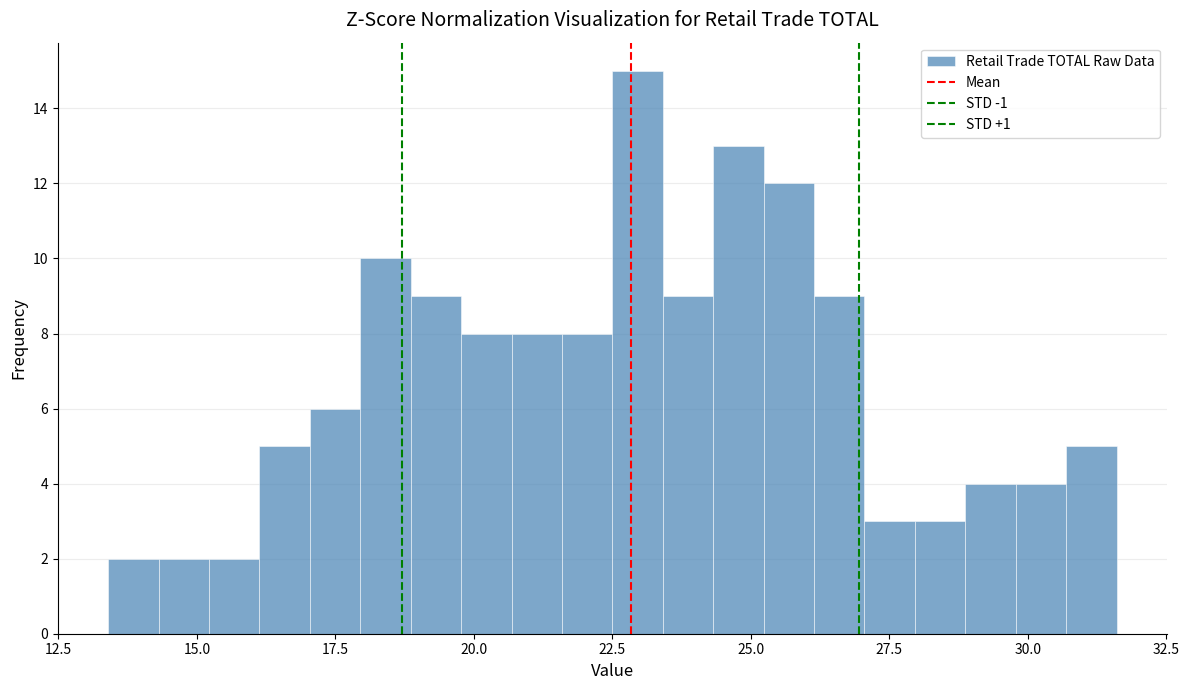

Around what value on the x-axis is the tallest bar? Give the approximate position of its centre, as read against the axis.

23.0